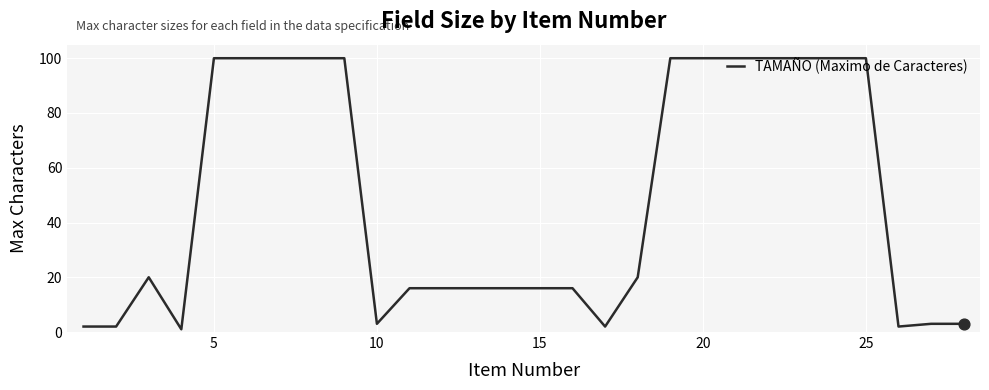

What is the maximum value shown in the chart?

100